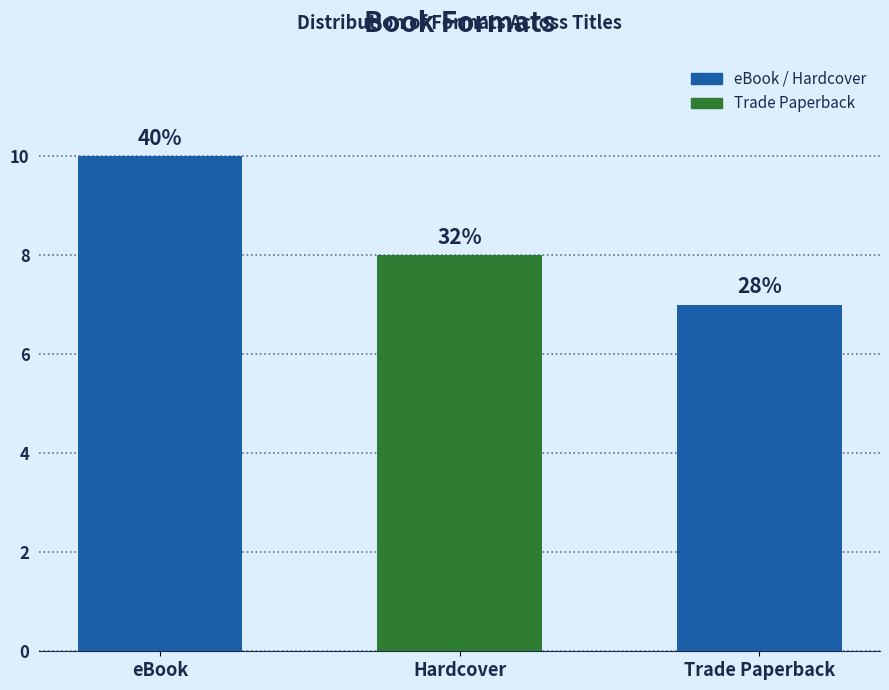

Are the bars horizontal?

No